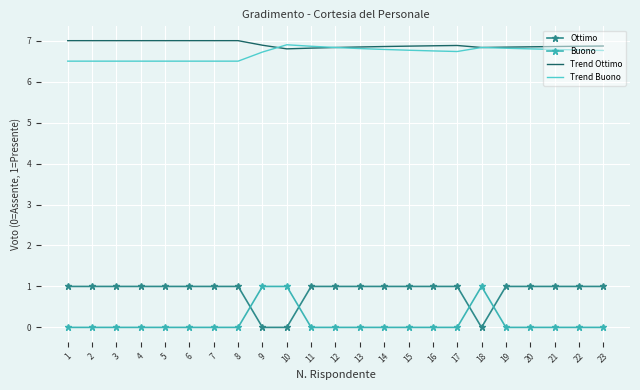

What is the difference between the maximum and minimum values in the Trend Buono series?

0.4